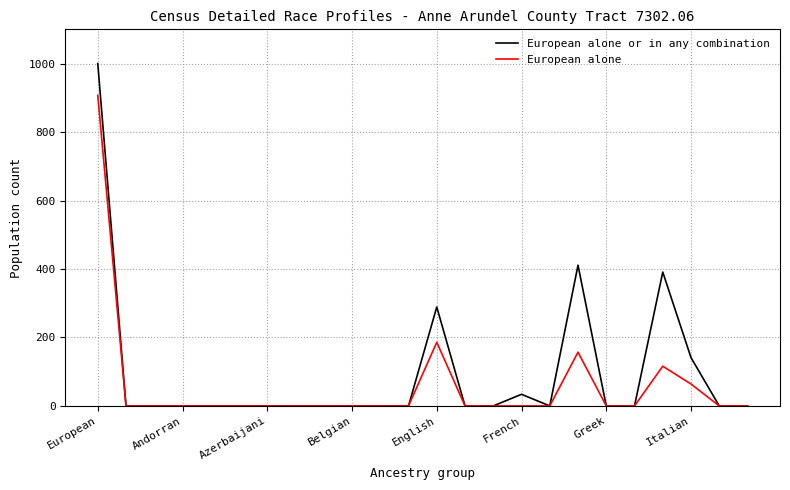

Which series has the largest total across all categories?

European alone or in any combination